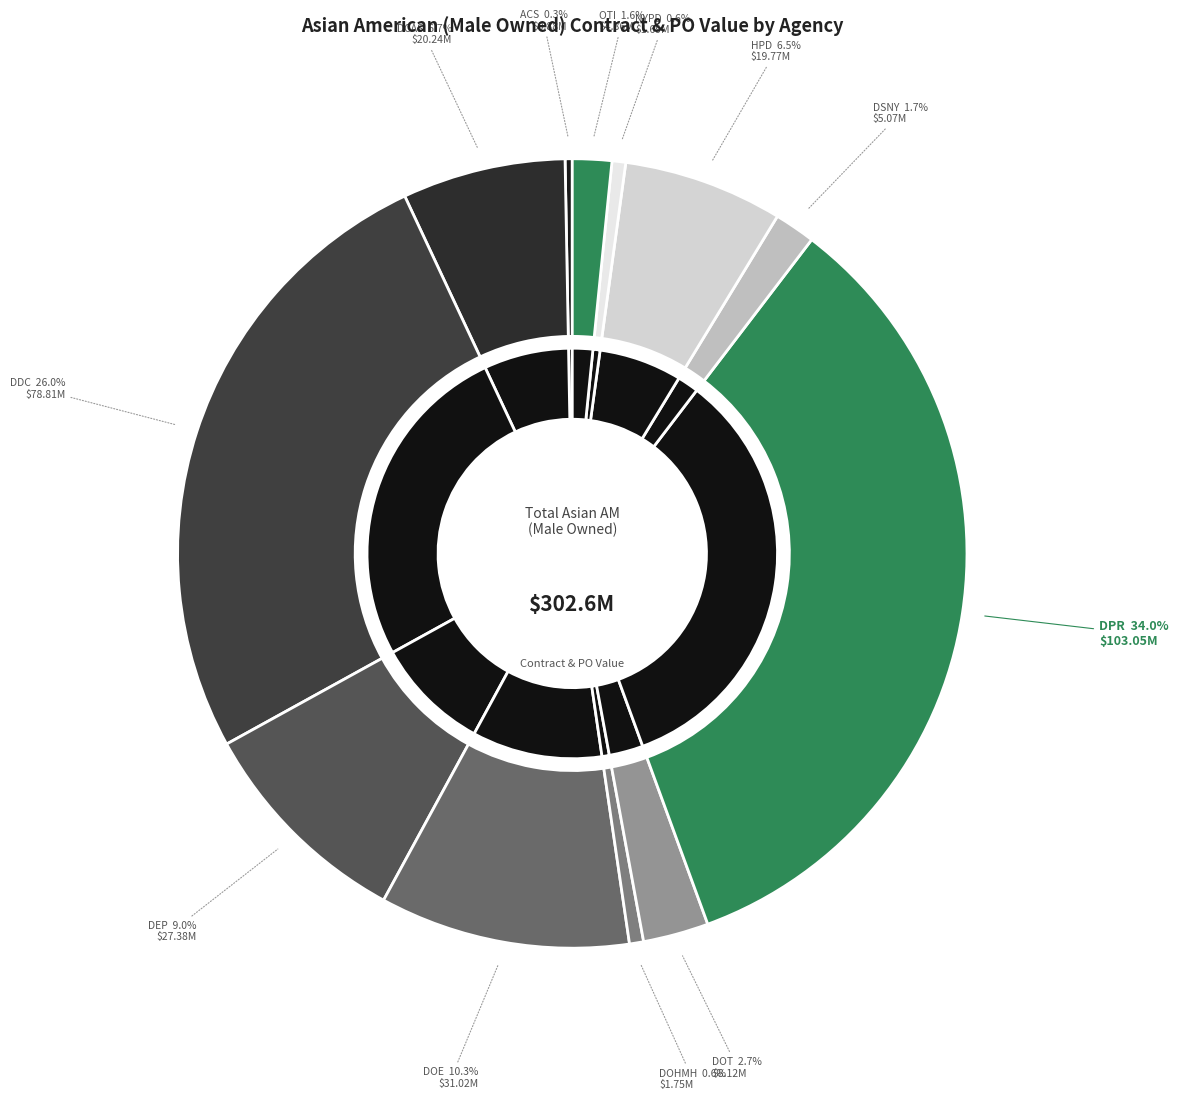

Which category has the smallest portion of the pie?

ACS